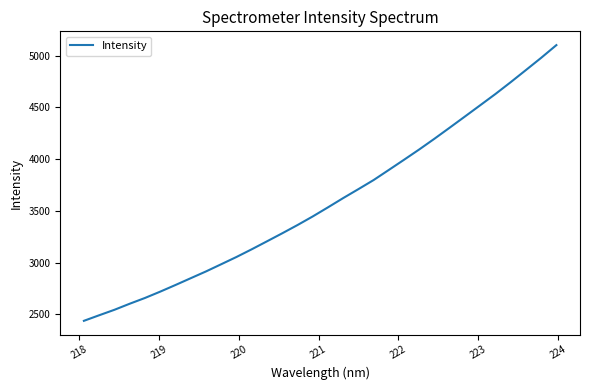

What is the smallest value displayed?

2438.7